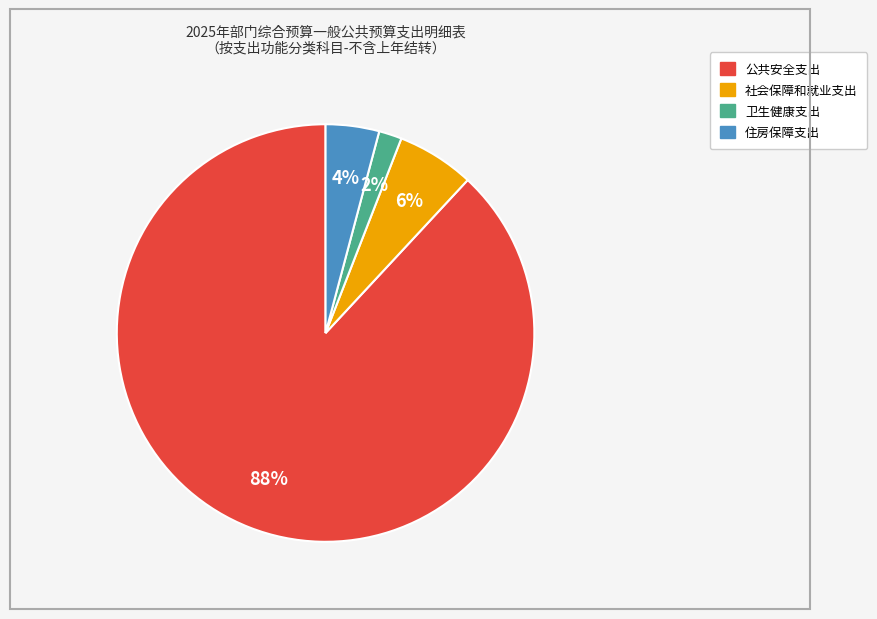

Which has a higher value, 社会保障和就业支出 or 公共安全支出?

公共安全支出